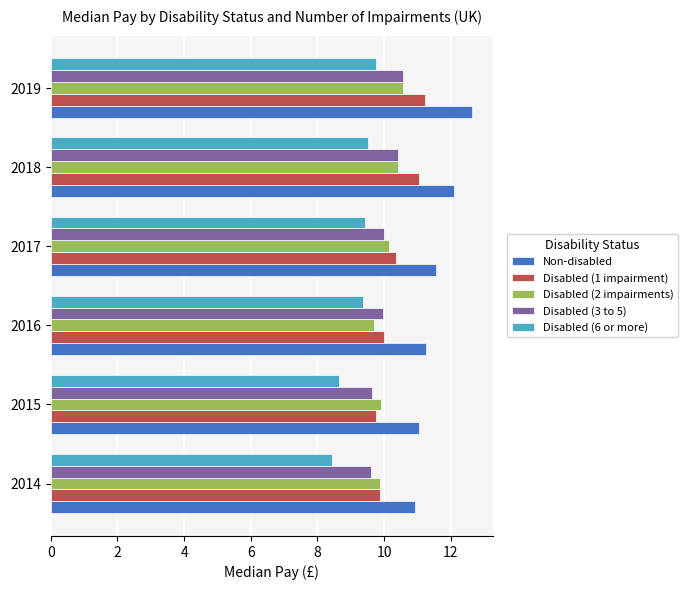

What is the lowest value of the Disabled (3 to 5) series?

9.6